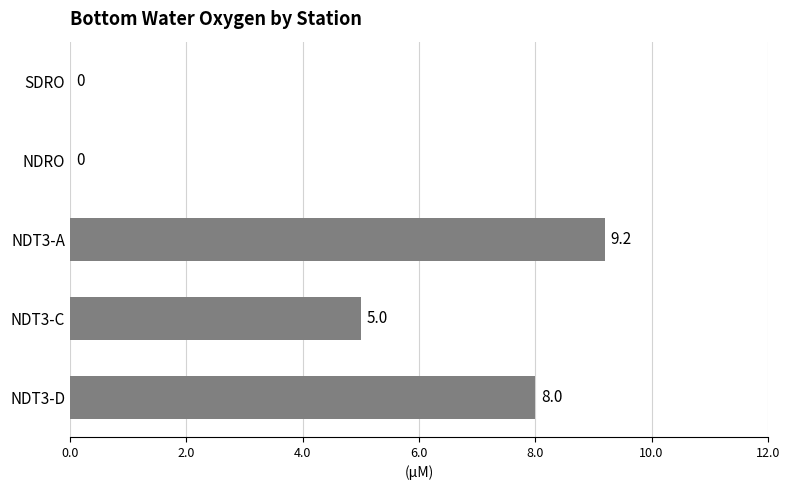

How many values are between 0 and 8?

4